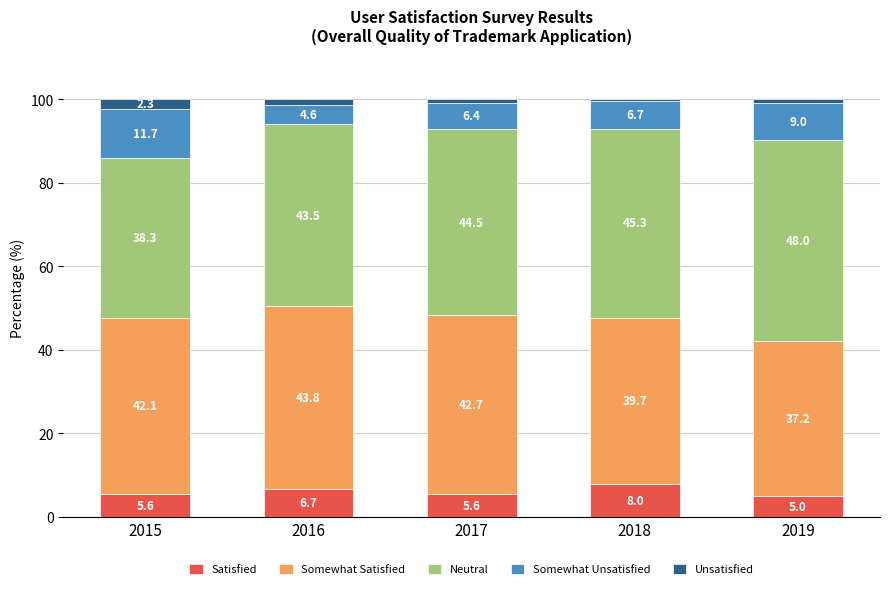

The Satisfied series shows 5.6 at 2015. True or false?

True